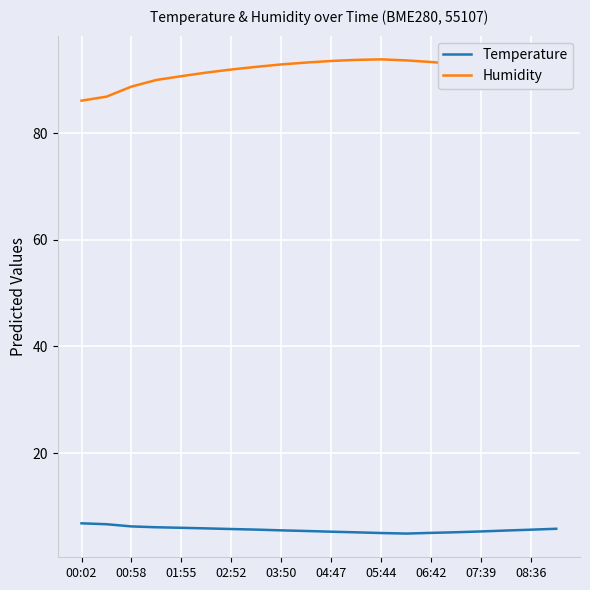

True or false: Humidity and Temperature intersect in this chart.

False